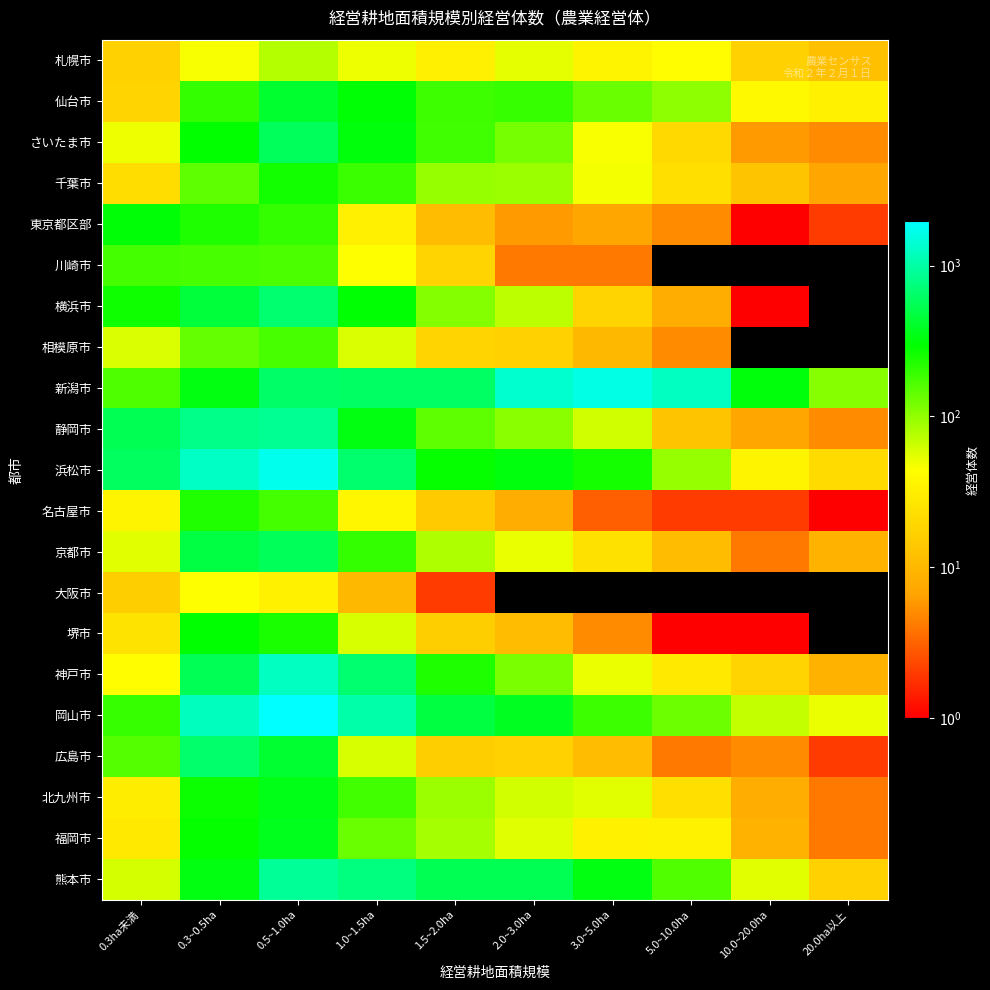

What is the maximum value shown in the chart?

1963